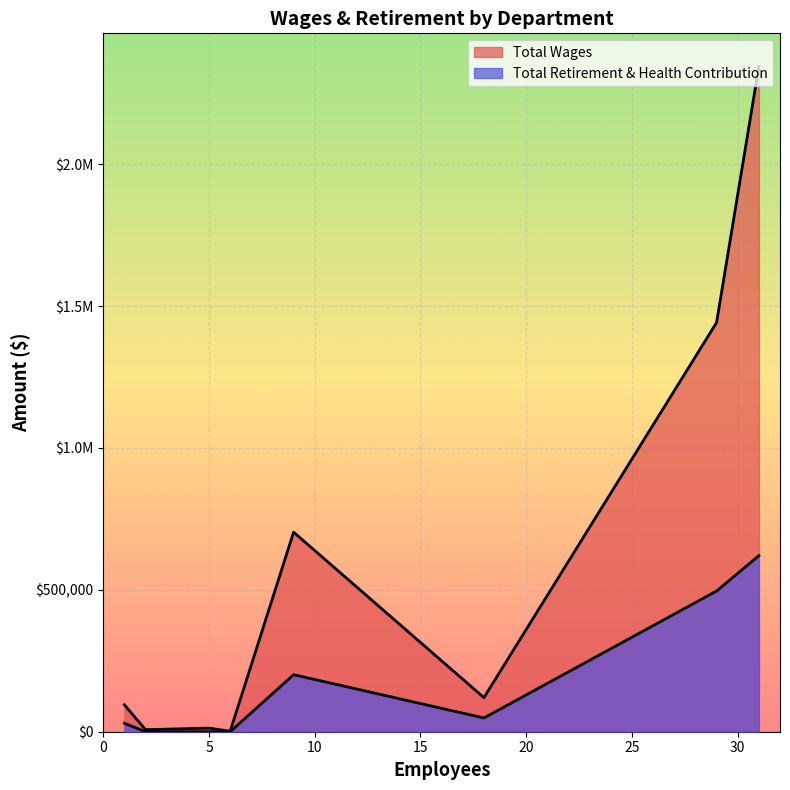

True or false: Total Wages and Total Retirement & Health Contribution intersect in this chart.

False